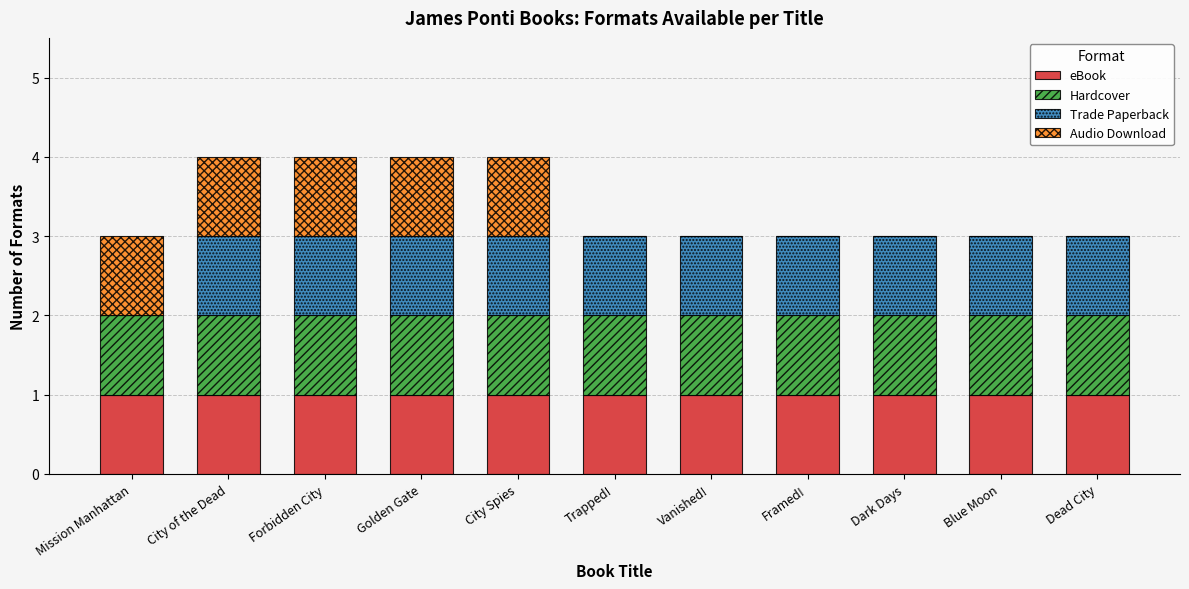

The value of eBook at Blue Moon is 1. True or false?

True